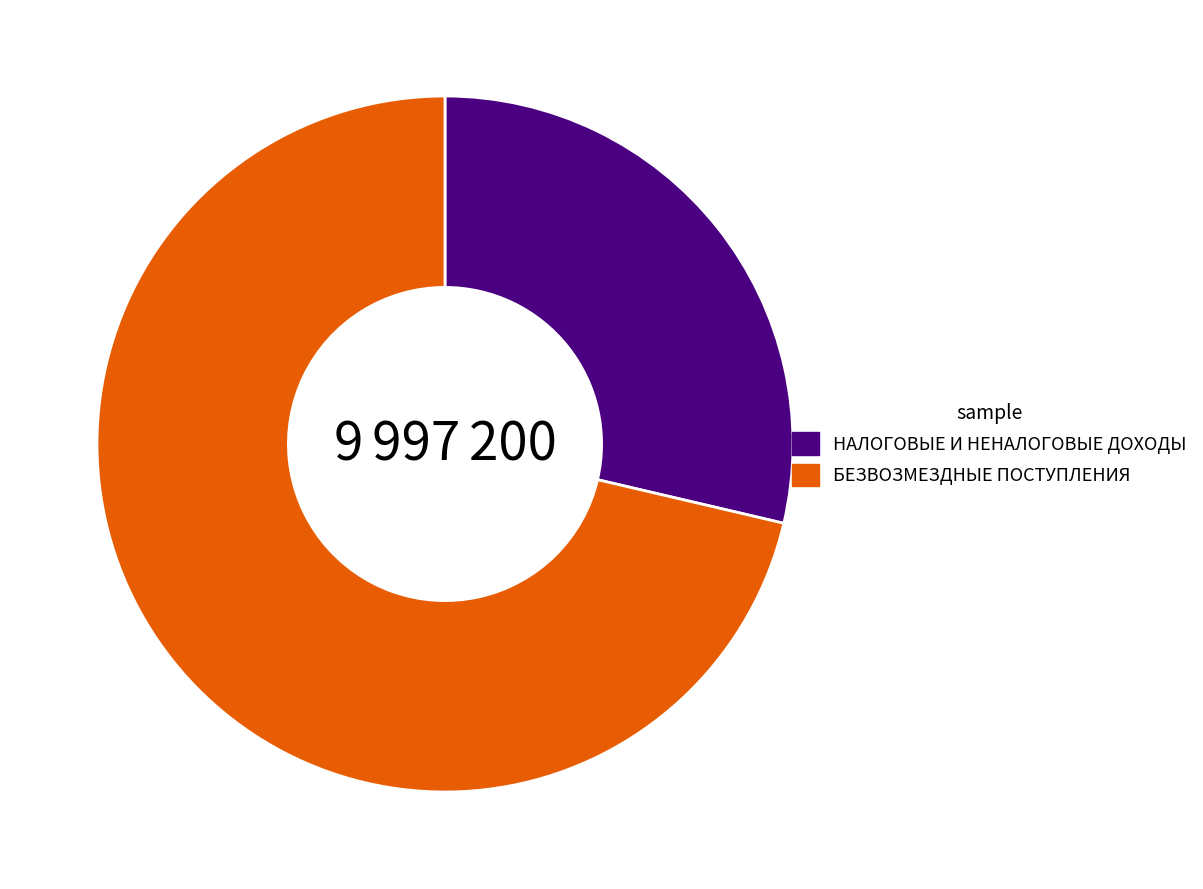

Does НАЛОГОВЫЕ И НЕНАЛОГОВЫЕ ДОХОДЫ account for over 50% of the chart?

No